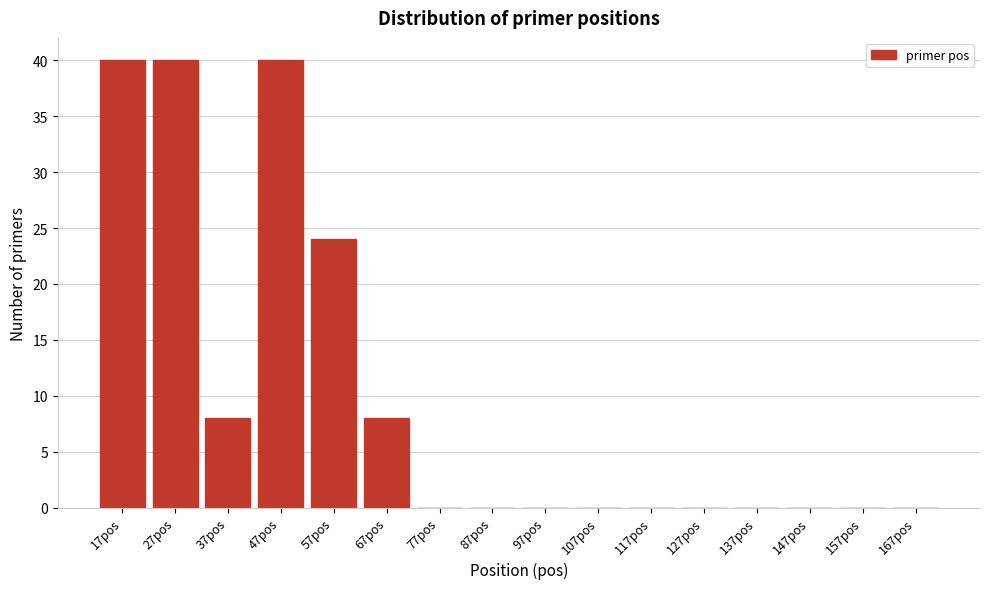

Reading left to right, list all the values displayed in this chart.

17pos=40	27pos=40	37pos=8	47pos=40	57pos=24	67pos=8	77pos=0	87pos=0	97pos=0	107pos=0	117pos=0	127pos=0	137pos=0	147pos=0	157pos=0	167pos=0